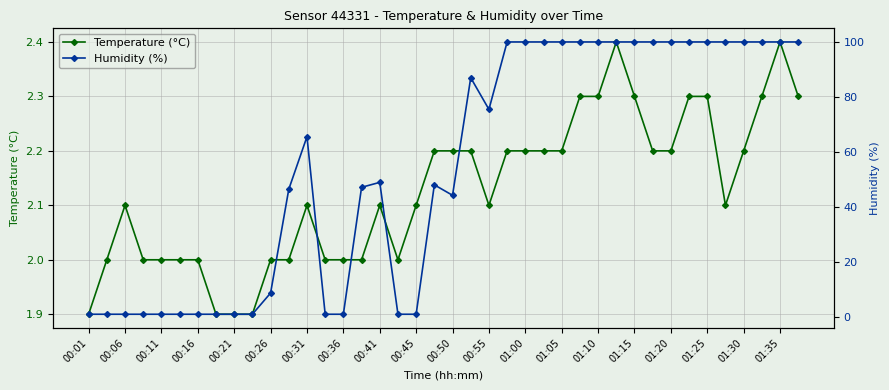

What is the maximum value for Temperature (°C)?

2.4